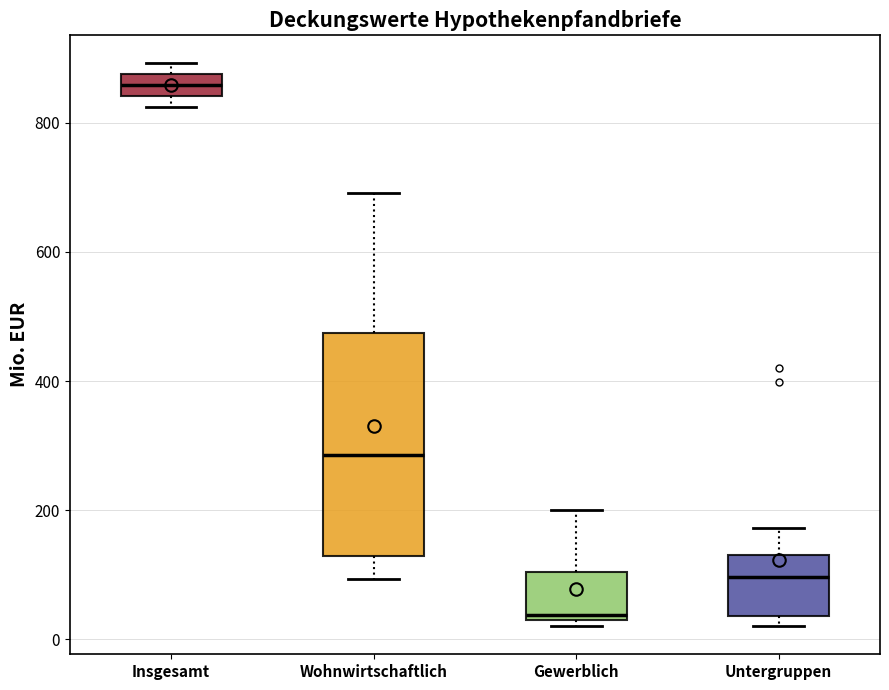

Which box has the lowest median line?

Gewerblich